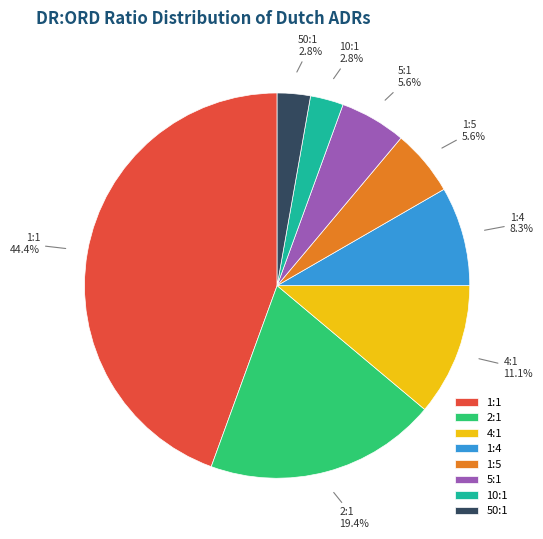

The 5:1 slice represents 6% of the pie. True or false?

True